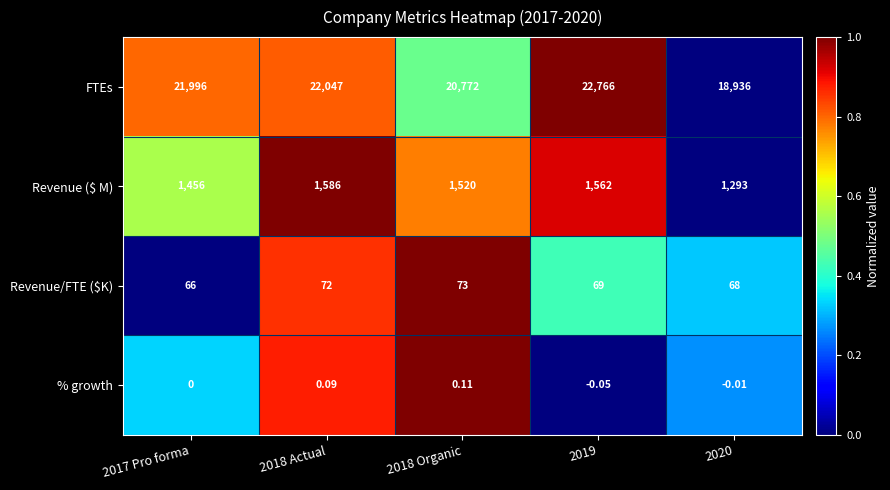

Is the value of FTEs at 2017 Pro forma greater than the value of % growth at 2017 Pro forma?

Yes